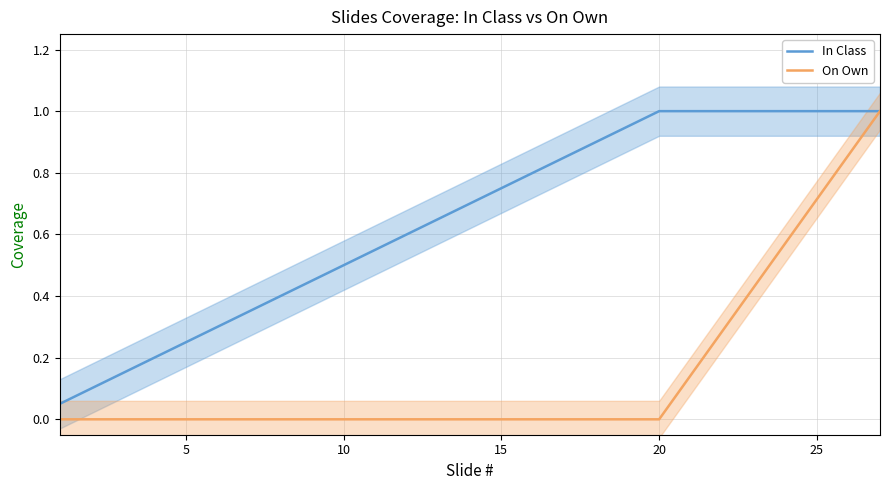

The In Class series shows 1.1 at 15. True or false?

False